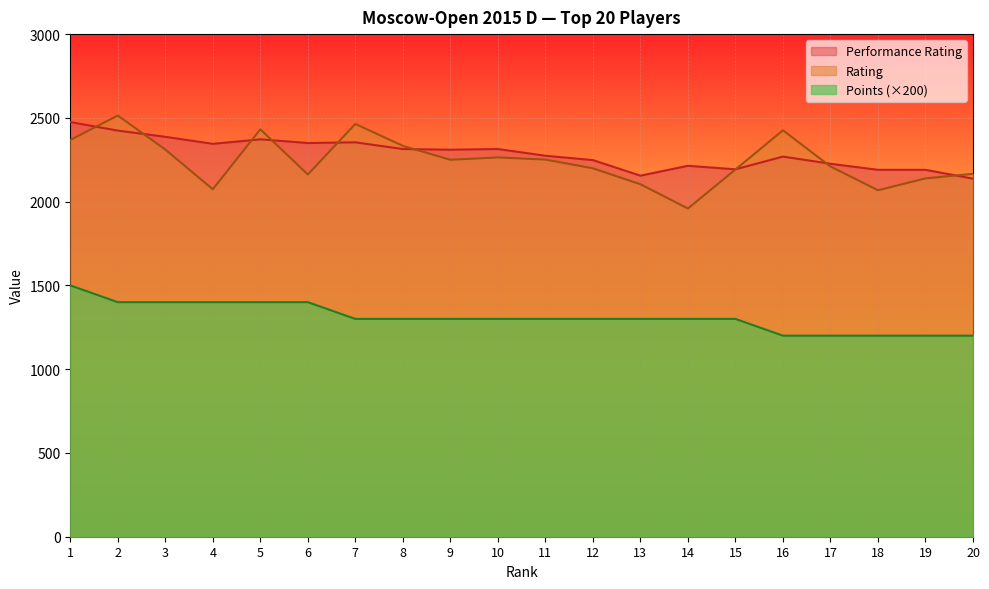

What is the sum of the Points values at 2 and 4?

2800